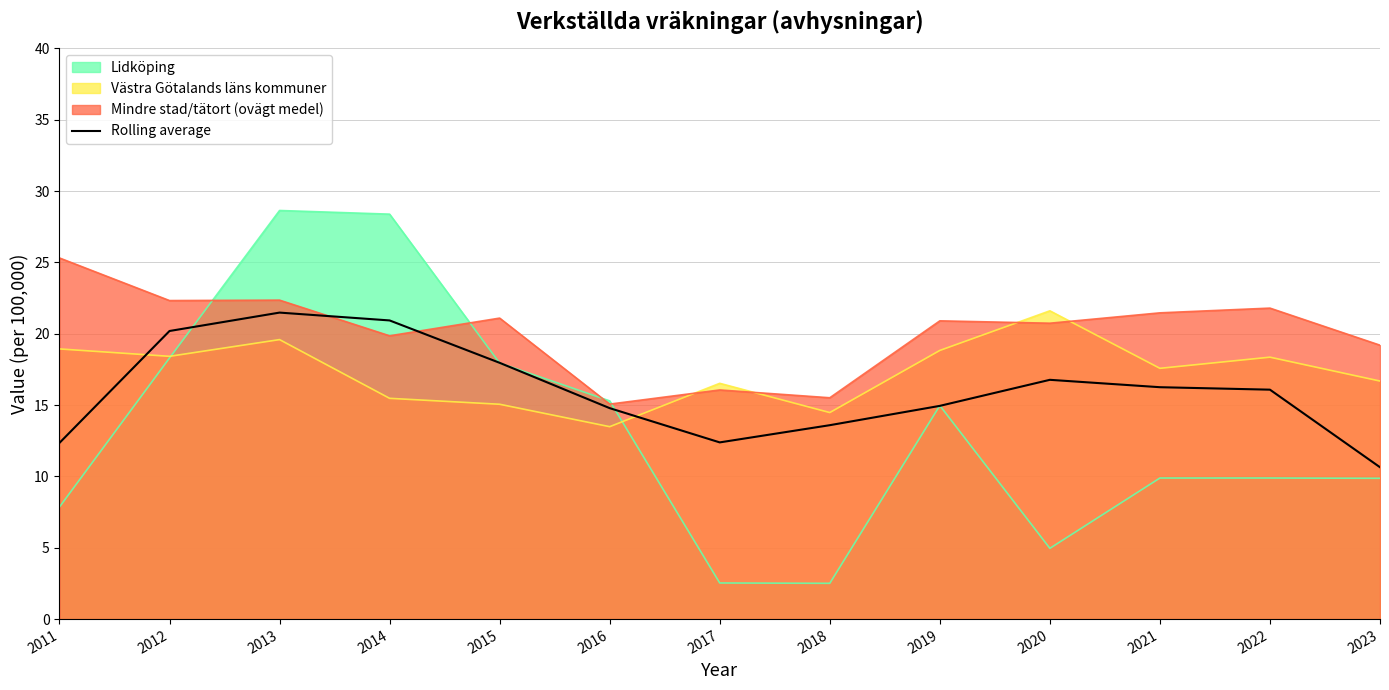

How many lines are shown in the chart?

4